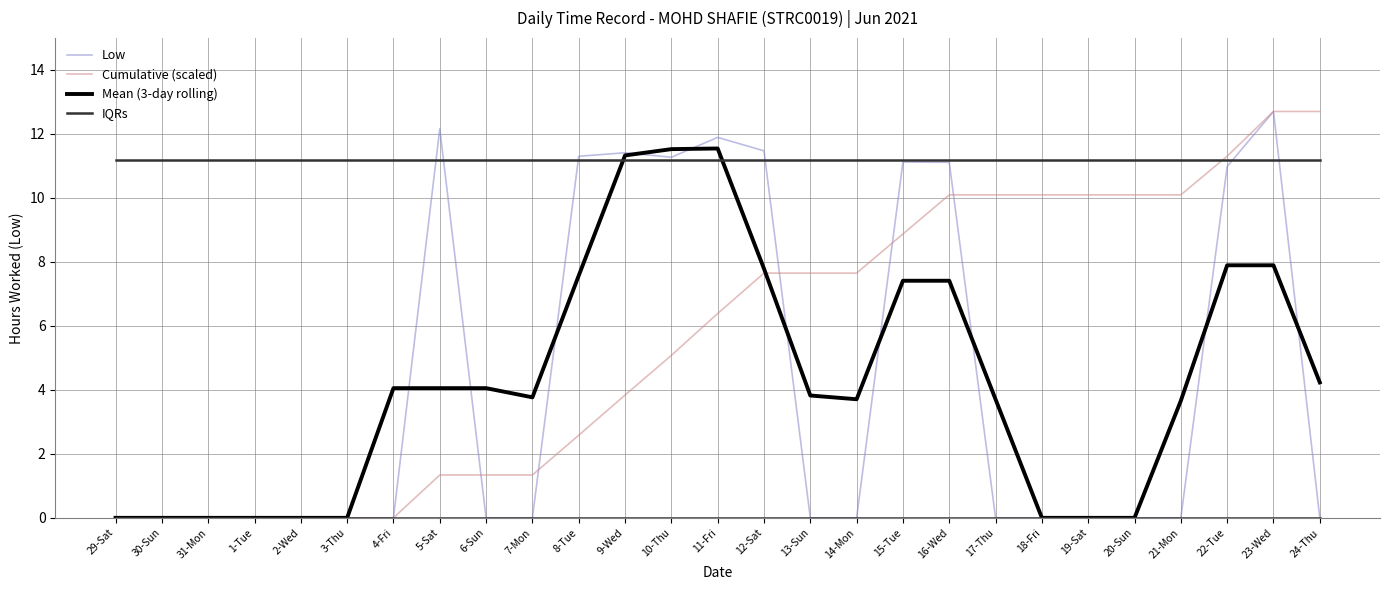

At which category is the sum across all series the highest?

23-Wed